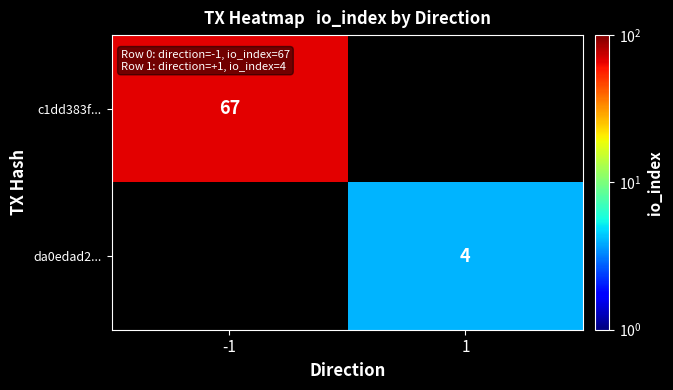

Is it true that da0edad2... equals 4 at 1?

True